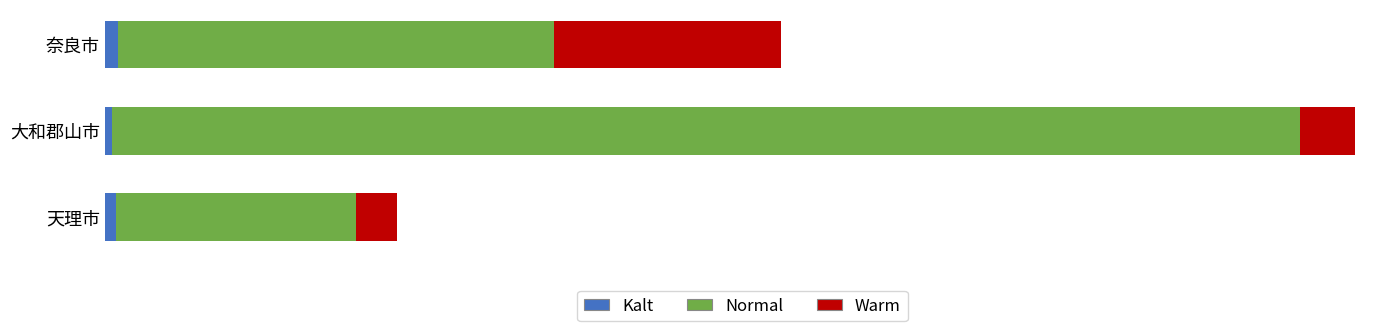

Count the Kalt values in the range 1285 to 2300.

3